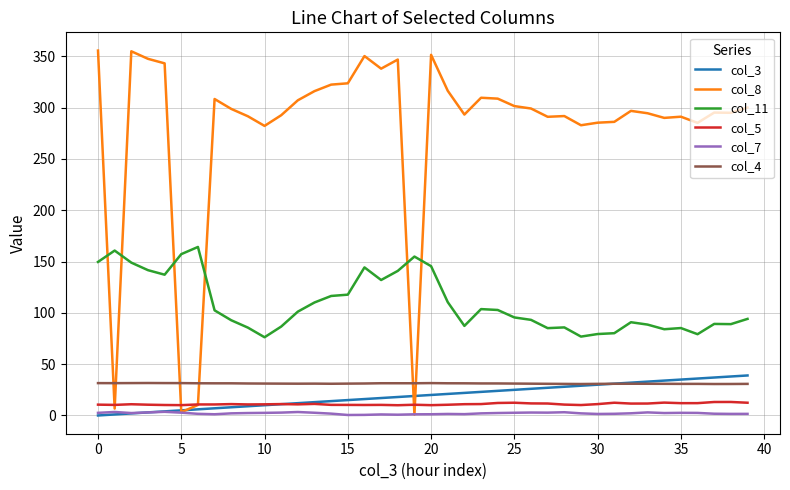

Which series has the largest range (max minus min)?

col_8